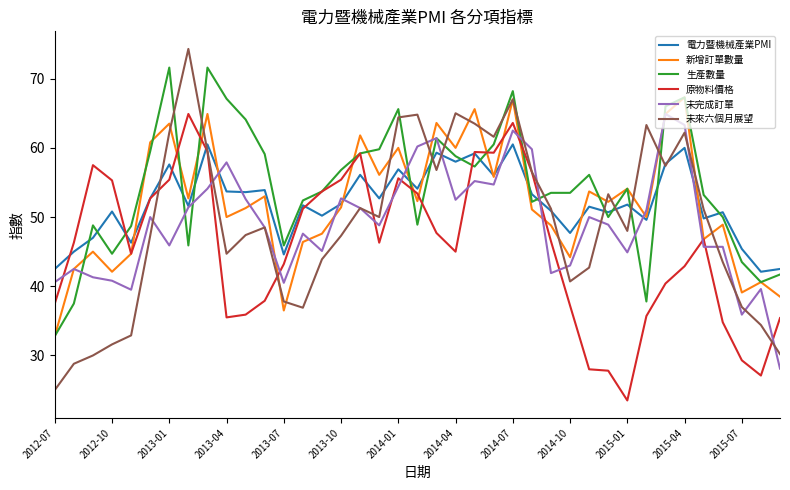

Which series has the largest total across all categories?

生產數量